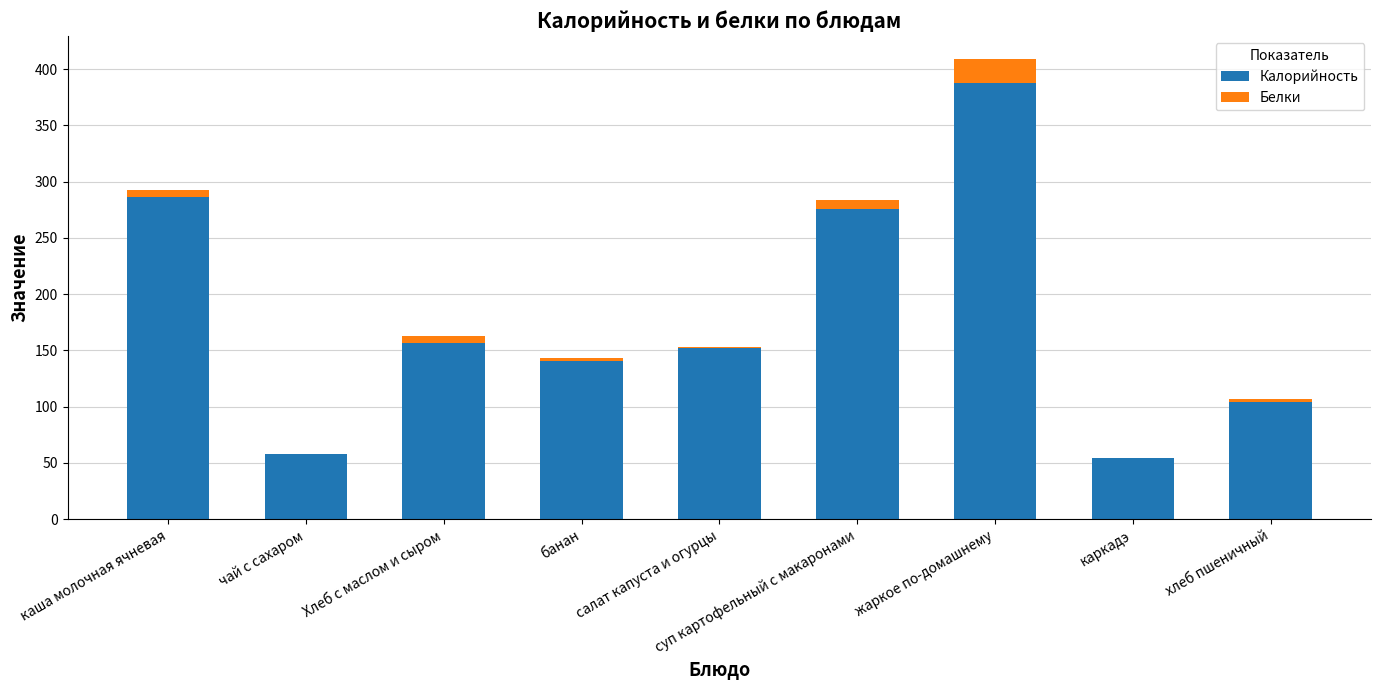

At which label does Калорийность reach its peak?

жаркое по-домашнему